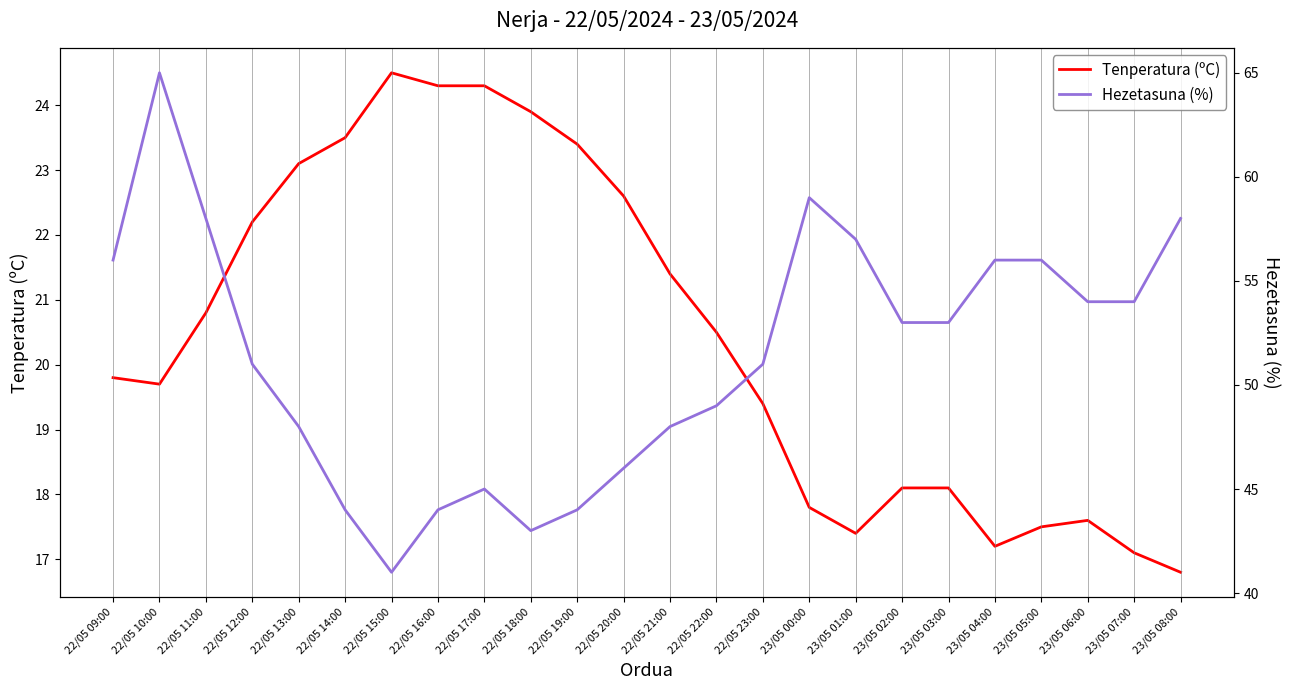

Reading right to left, what are all the values shown in this chart?

Tenperatura (ºC): 16.8	17.1	17.6	17.5	17.2	18.1	18.1	17.4	17.8	19.4	20.5	21.4	22.6	23.4	23.9	24.3	24.3	24.5	23.5	23.1	22.2	20.8	19.7	19.8
Hezetasuna (%): 58.0	54.0	54.0	56.0	56.0	53.0	53.0	57.0	59.0	51.0	49.0	48.0	46.0	44.0	43.0	45.0	44.0	41.0	44.0	48.0	51.0	58.0	65.0	56.0